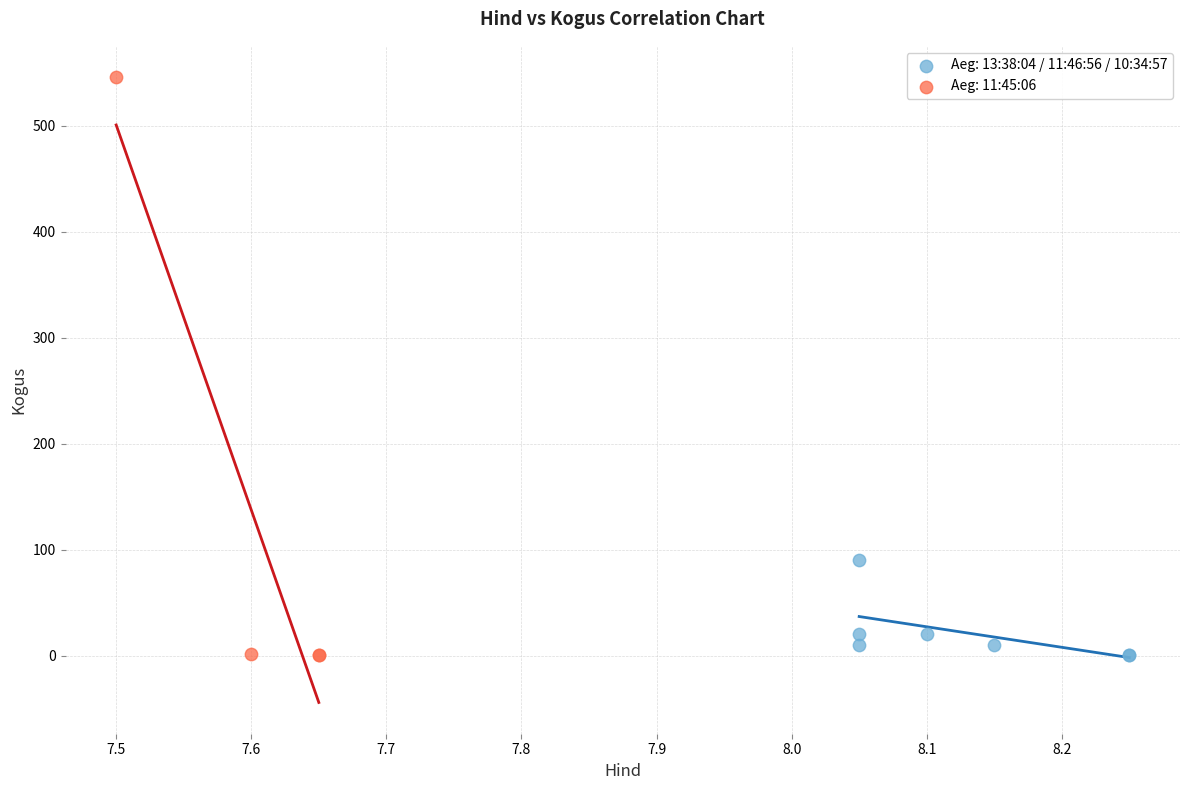

What are all the series names shown in the legend?

Aeg: 13:38:04 / 11:46:56 / 10:34:57, Aeg: 11:45:06